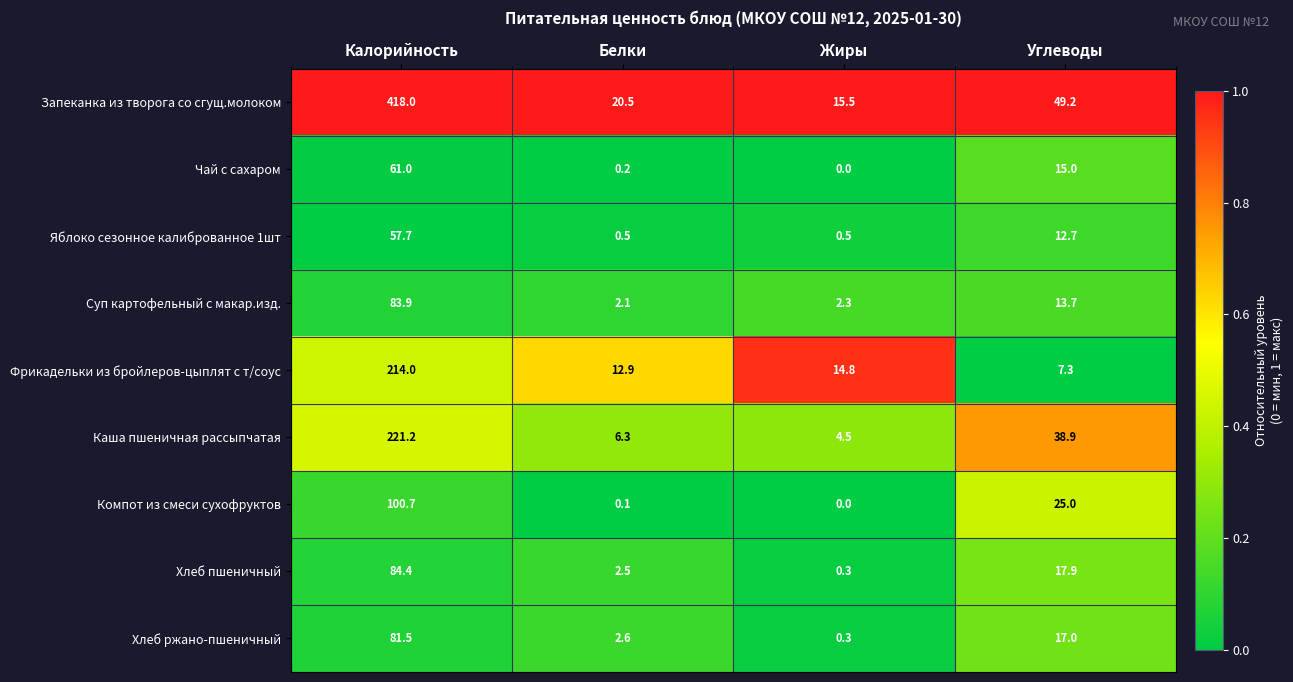

What is the difference between the highest and lowest values at Калорийность?

360.3